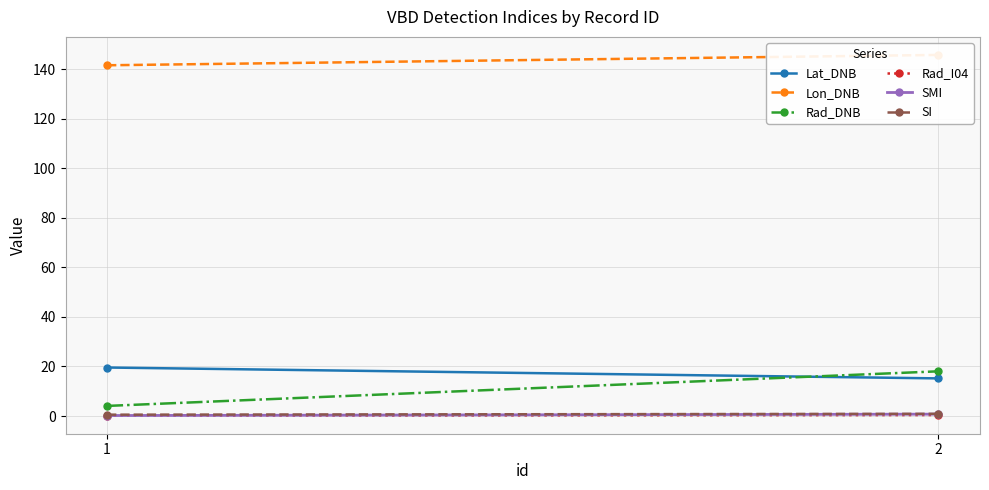

Which has a higher value, 2 or 1?

1